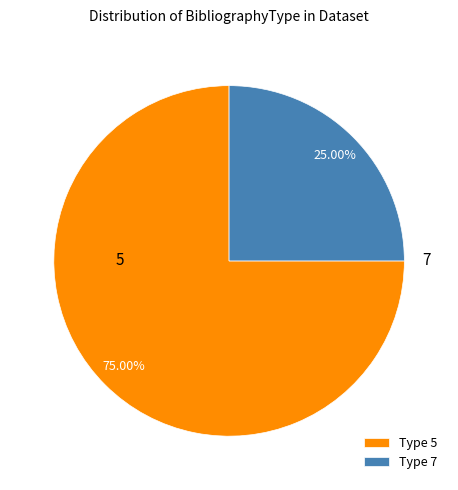

The 7 slice represents 13% of the pie. True or false?

False